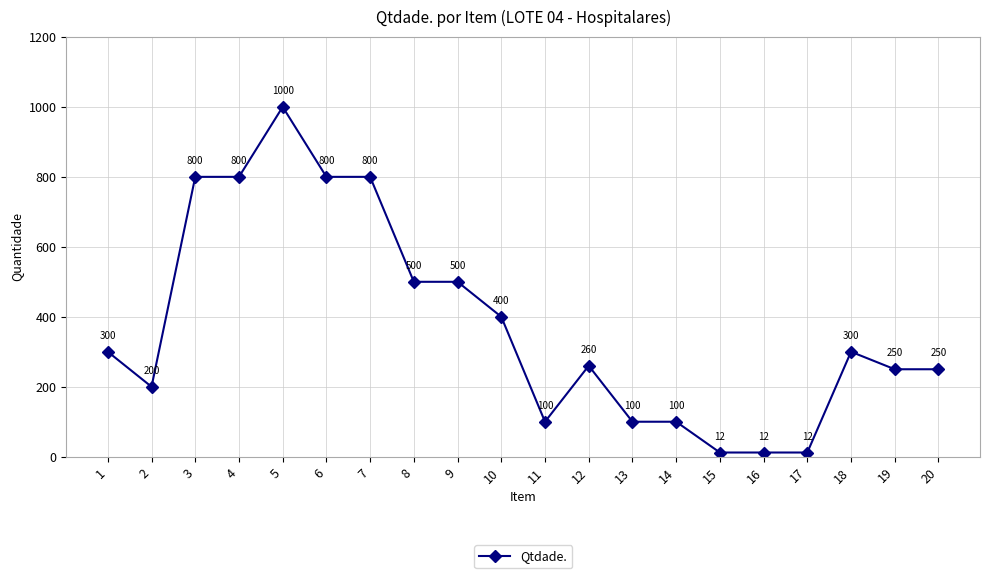

What is the average value?

375